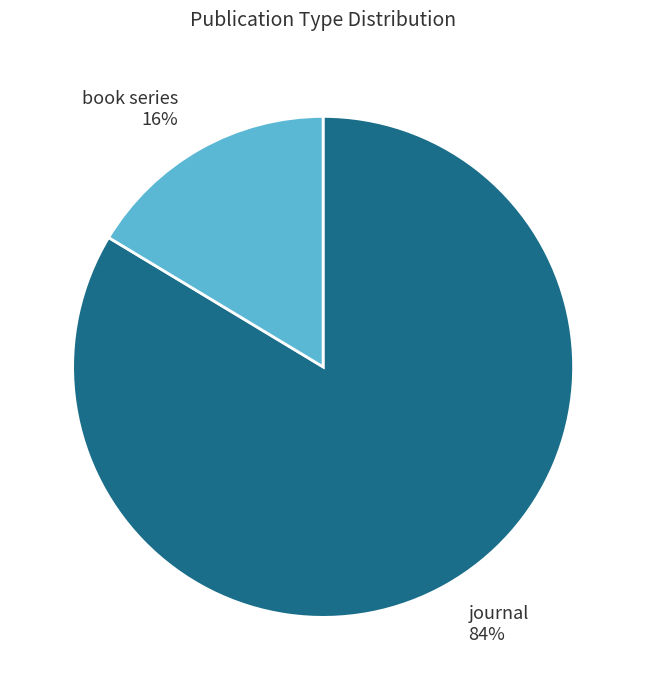

How many slices are in this pie chart?

2